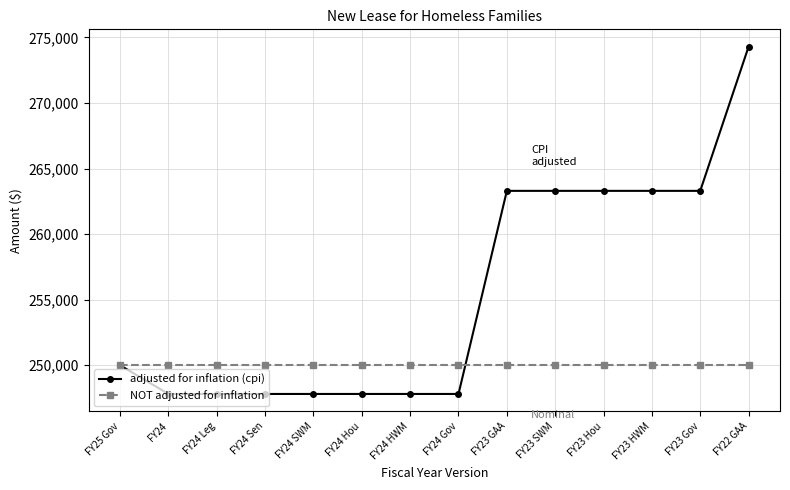

Is the value of adjusted for inflation (cpi) at FY24 Leg greater than the value of NOT adjusted for inflation at FY23 SWM?

No